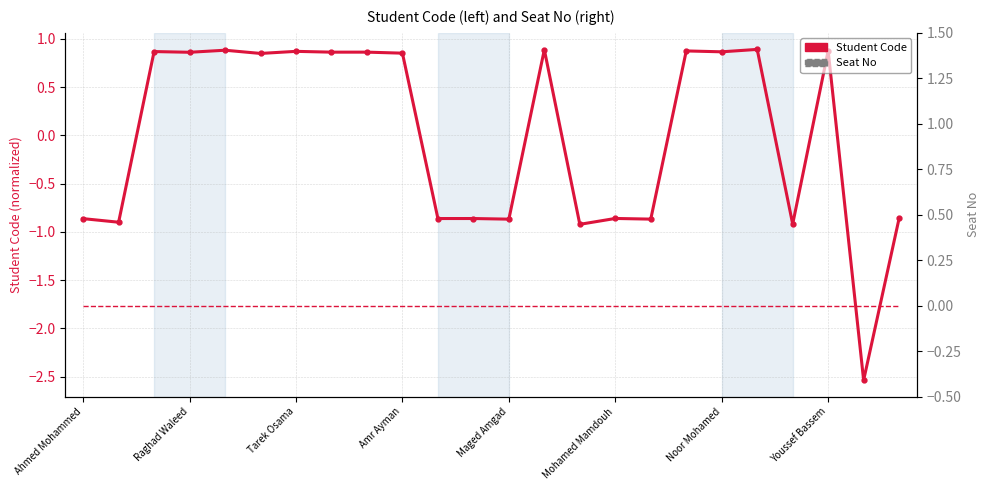

True or false: Seat No has more than 1 points higher than both neighbors.

False